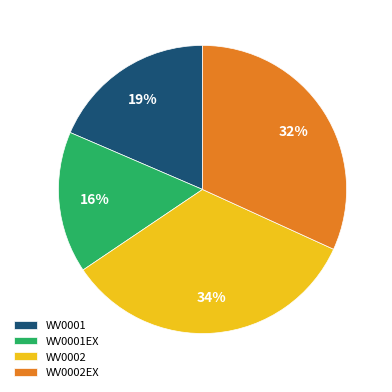

Is WV0002EX the majority of the pie?

No